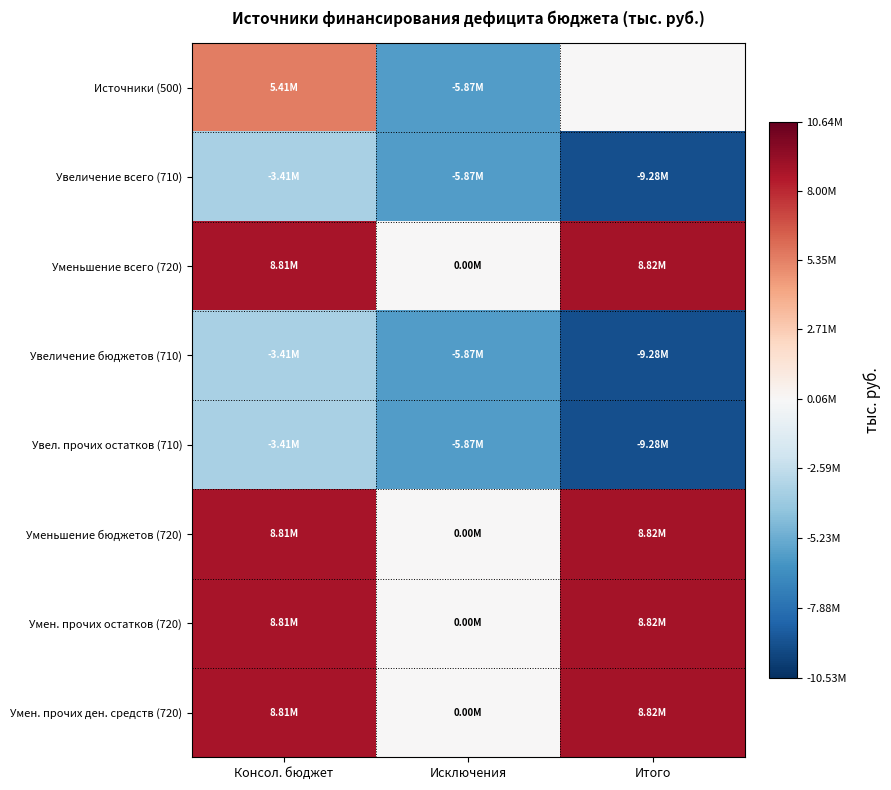

What is the spread (max minus min) of values at Итого?

18095845.0